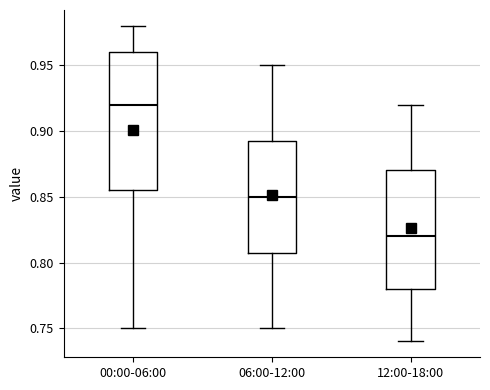

Comparing the boxes themselves (not the whiskers), which one is the tallest?

00:00-06:00